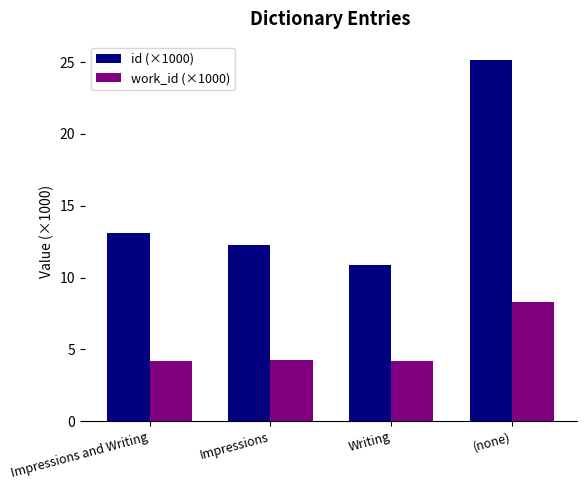

Rank the categories by id (×1000) value from lowest to highest.

Writing, Impressions, Impressions and Writing, (none)